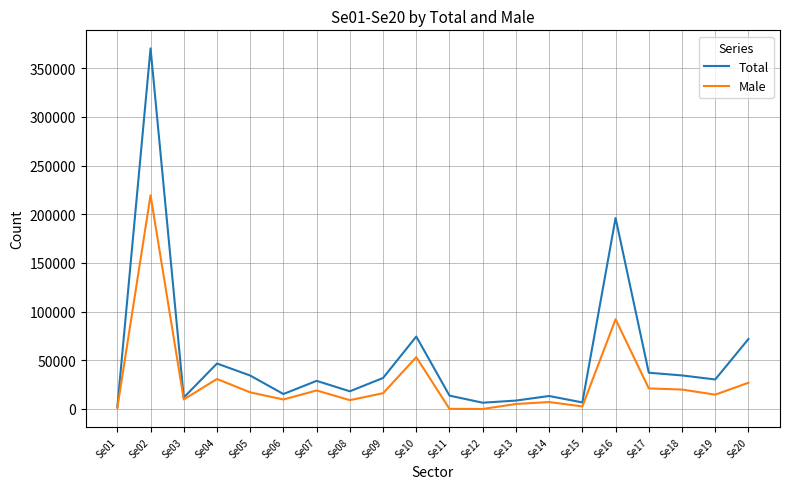

Which label corresponds to the largest value in the chart?

Se02